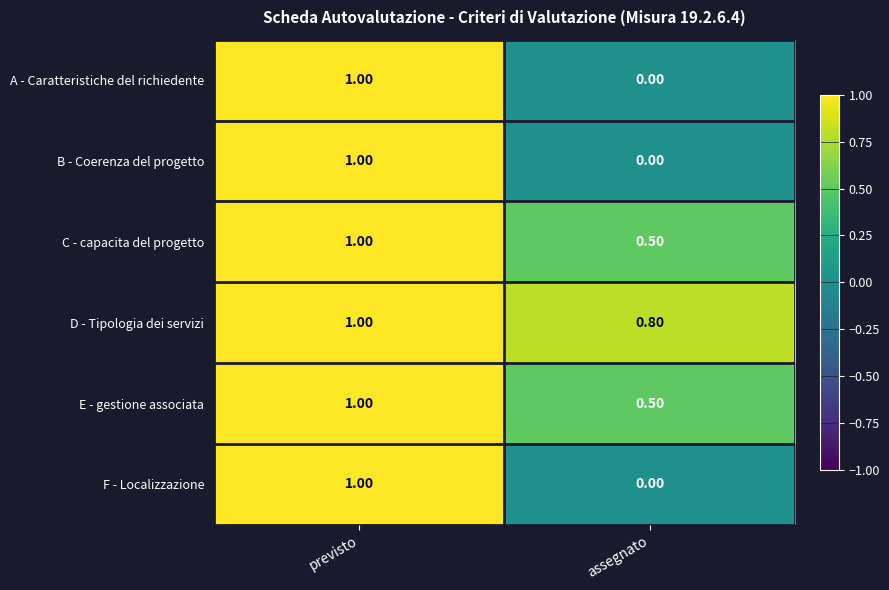

At which label does F - Localizzazione reach its peak?

previsto